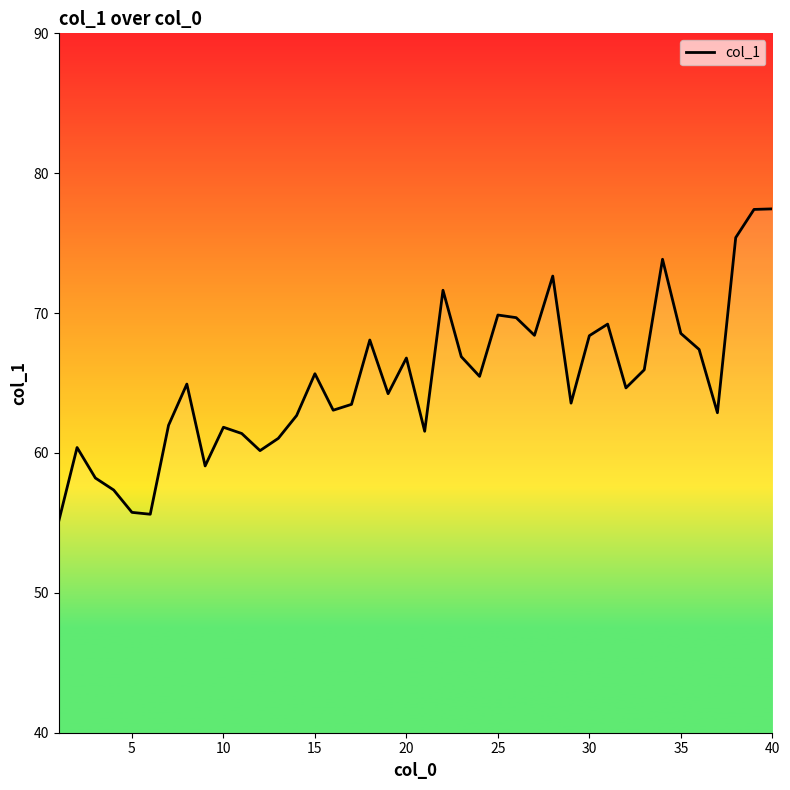

What is the minimum value shown in the chart?

55.1